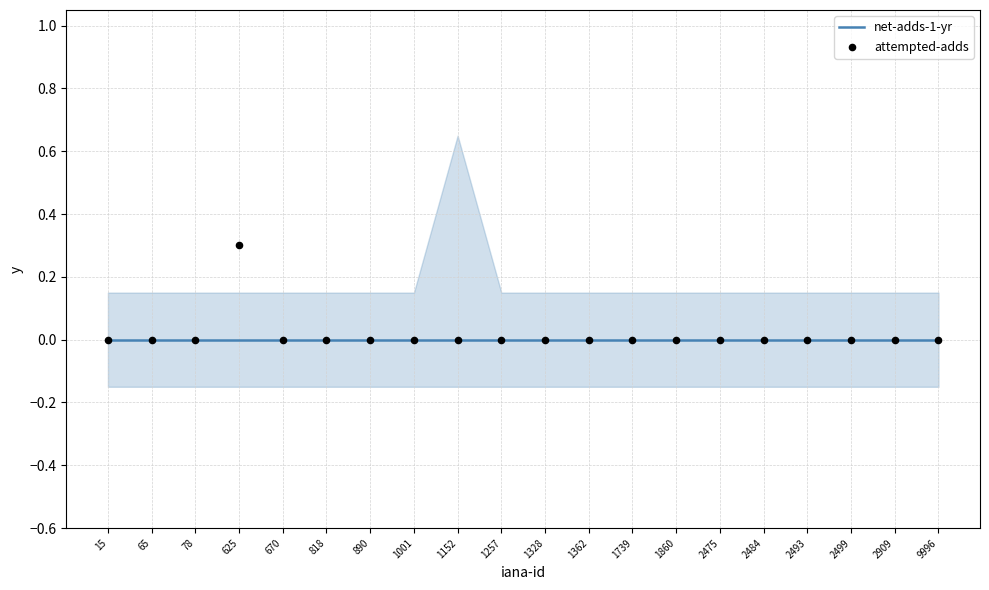

Which series has the largest Y range (max minus min)?

attempted-adds